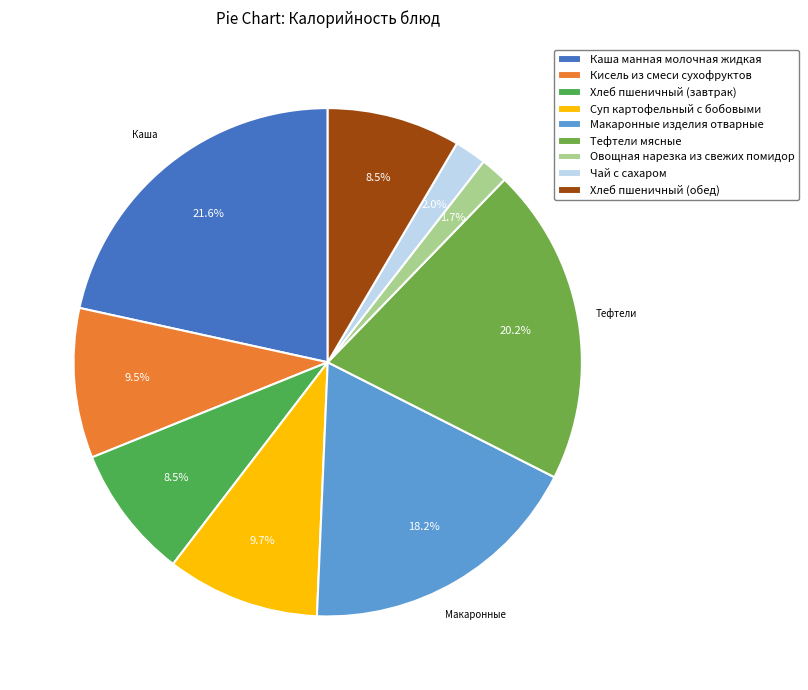

How many slices are in this pie chart?

9